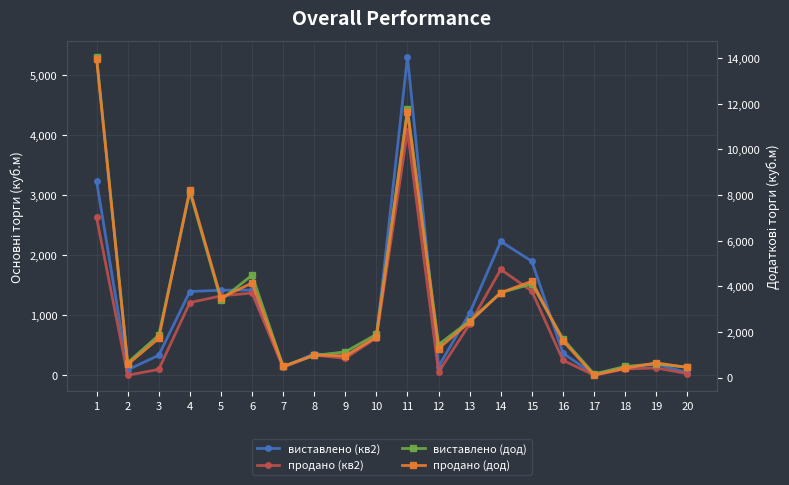

Reading left to right, list all the values displayed in this chart.

виставлено (кв2): 1=3234	2=90	3=332	4=1395	5=1417	6=1420	7=130	8=360	9=306	10=624	11=5310	12=145	13=1035	14=2230	15=1900	16=368	17=12	18=129	19=183	20=44
продано (кв2): 1=2630	2=0	3=97	4=1211	5=1322	6=1370	7=130	8=335	9=281	10=624	11=4070	12=54	13=852	14=1764	15=1400	16=250	17=0	18=103	19=121	20=26
виставлено (дод): 1=14059	2=652	3=1860	4=8148	5=3399	6=4490	7=497	8=970	9=1127	10=1896	11=11762	12=1448	13=2486	14=3722	15=4106	16=1701	17=157	18=489	19=603	20=452
продано (дод): 1=13973	2=577	3=1718	4=8232	5=3496	6=4145	7=488	8=992	9=950	10=1785	11=11654	12=1272	13=2438	14=3720	15=4224	16=1608	17=106	18=410	19=647	20=445